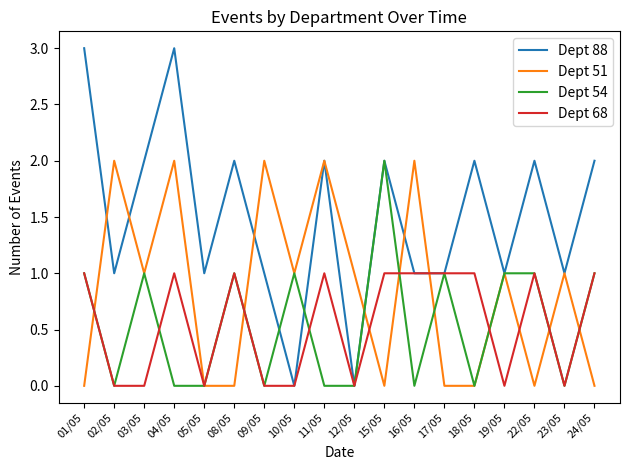

At which category does Dept 88 reach its first local valley?

02/05